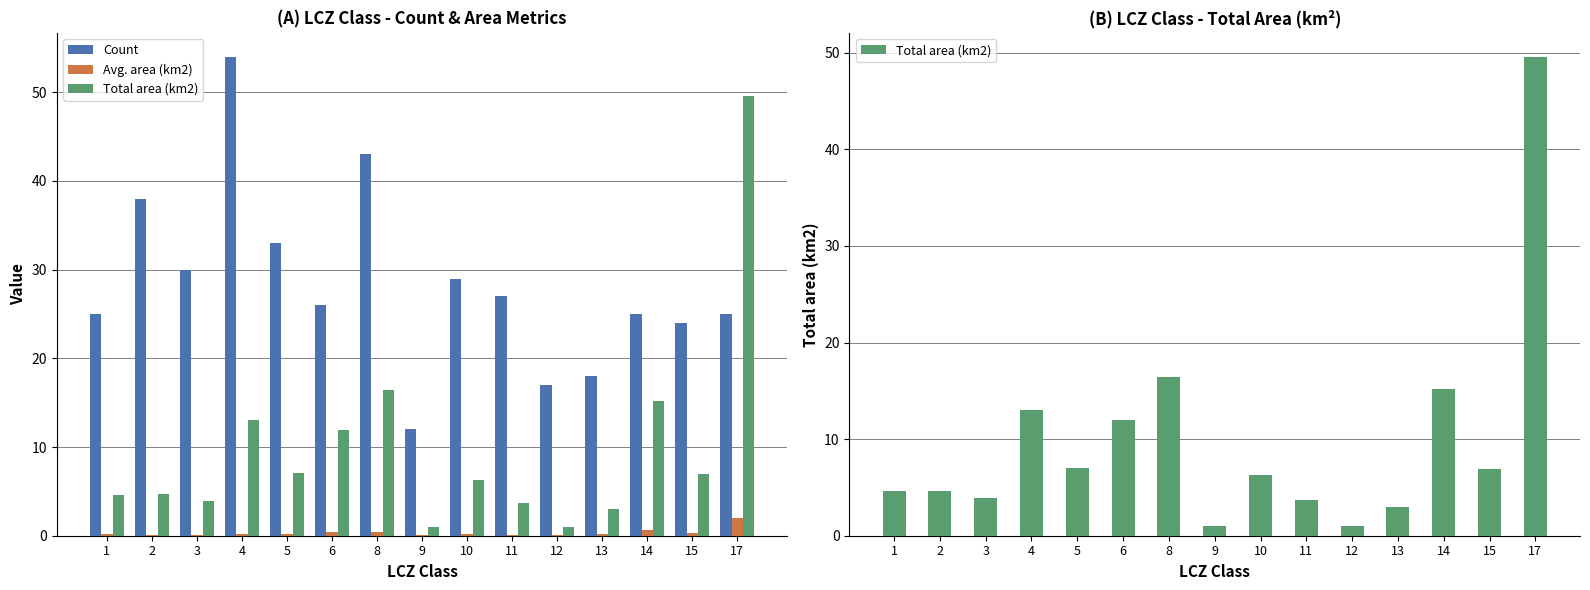

True or false: Avg. area (km2) has a value of 0.1 at 3.

False